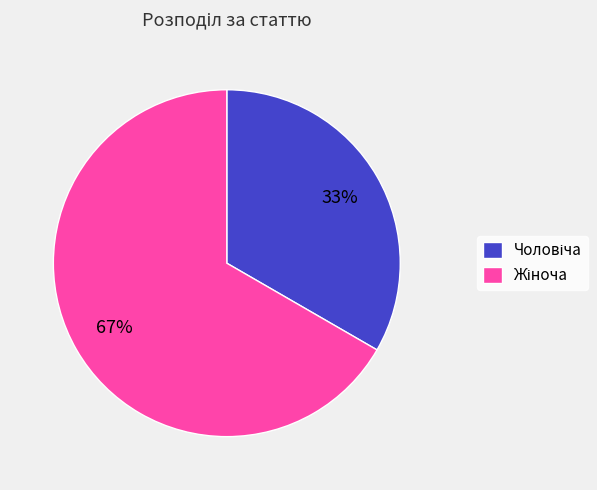

To the nearest percent, what is the average slice percentage?

50%